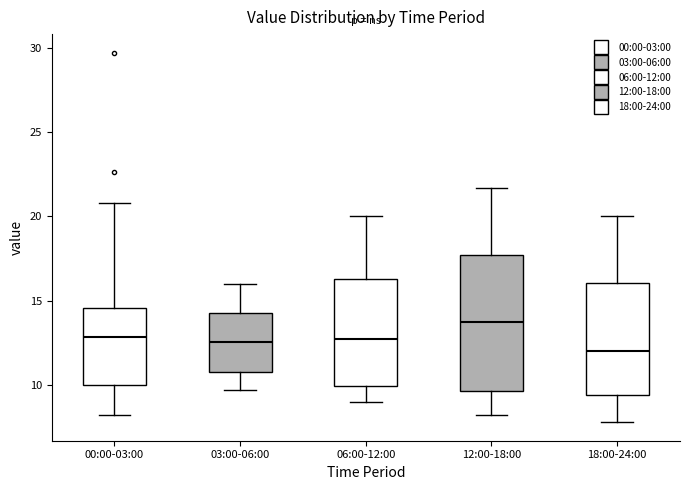

Reading left to right, read every box against the y-axis: the position of its median line, the range the box covers, and the ends of its whiskers. The values are not printed on the chart, so give them approximately, as read against the axis.

00:00-03:00: median 13.0, box 10.0 to 14.5, whiskers 8.0 to 21.0
03:00-06:00: median 12.5, box 11.0 to 14.5, whiskers 9.5 to 16.0
06:00-12:00: median 13.0, box 10.0 to 16.5, whiskers 9.0 to 20.0
12:00-18:00: median 14.0, box 9.5 to 17.5, whiskers 8.0 to 21.5
18:00-24:00: median 12.0, box 9.5 to 16.0, whiskers 8.0 to 20.0